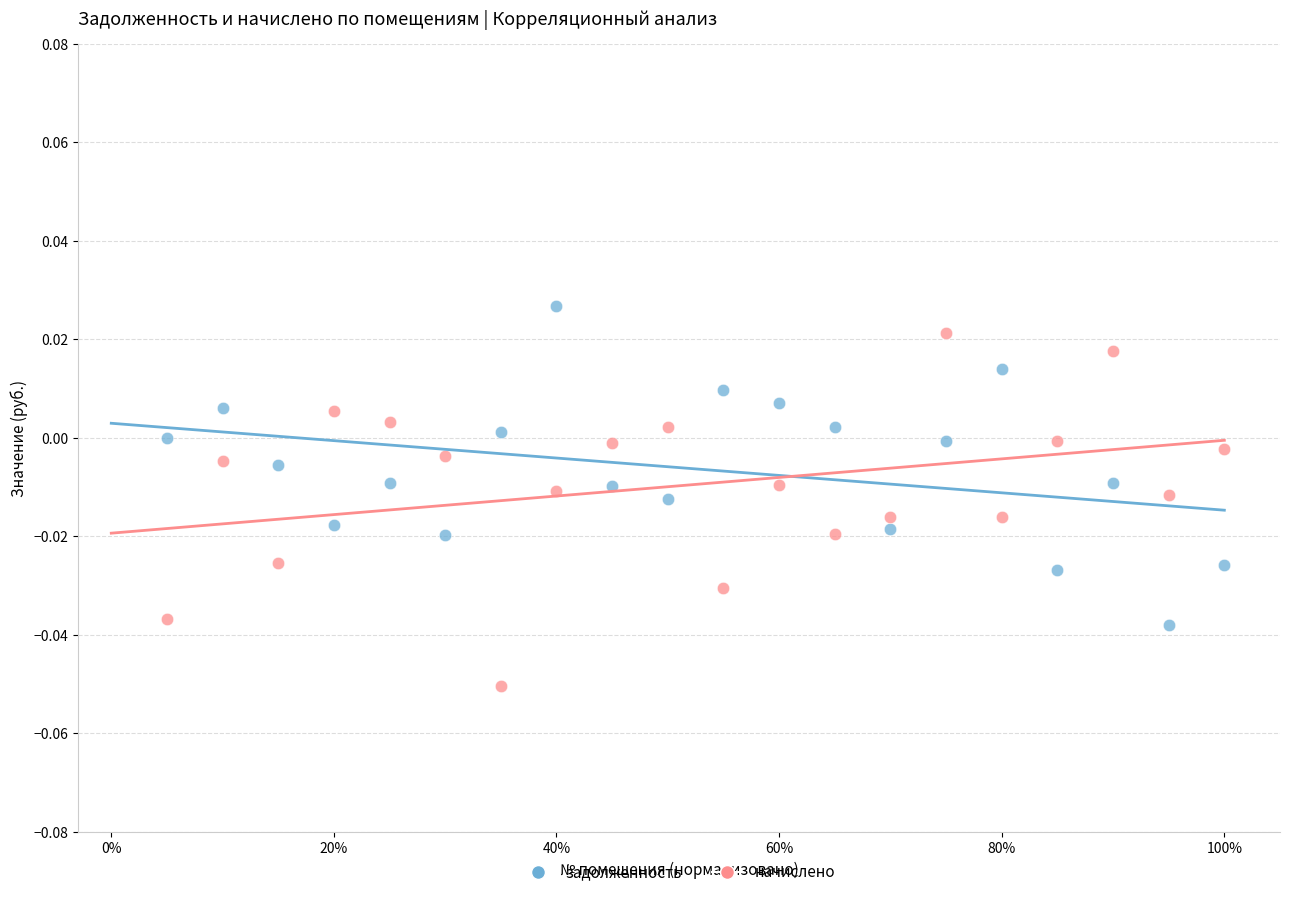

What are all the series names shown in the legend?

задолженность, начислено